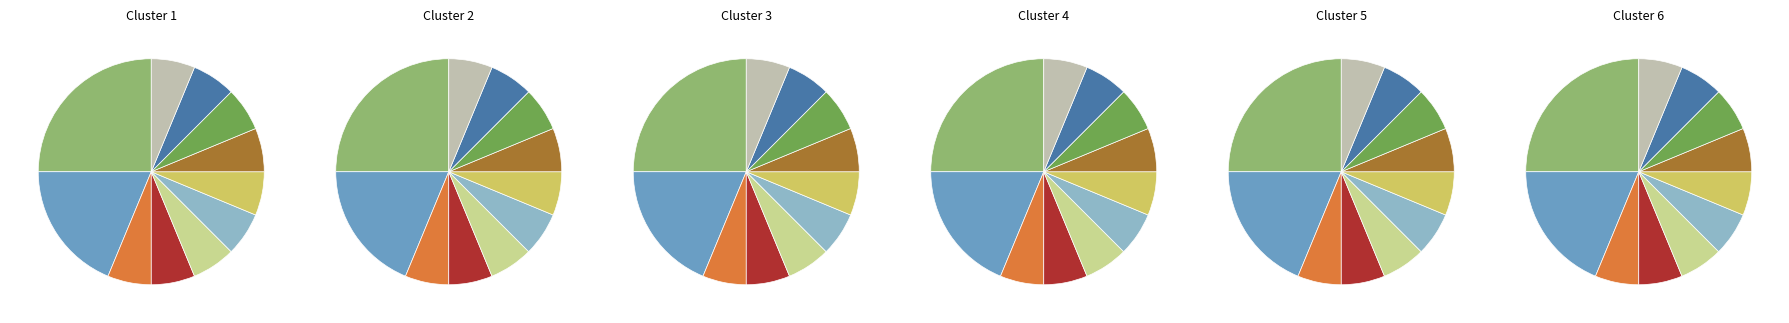

Which has a higher value, Sugar Maple or Scarlet Oak?

Sugar Maple